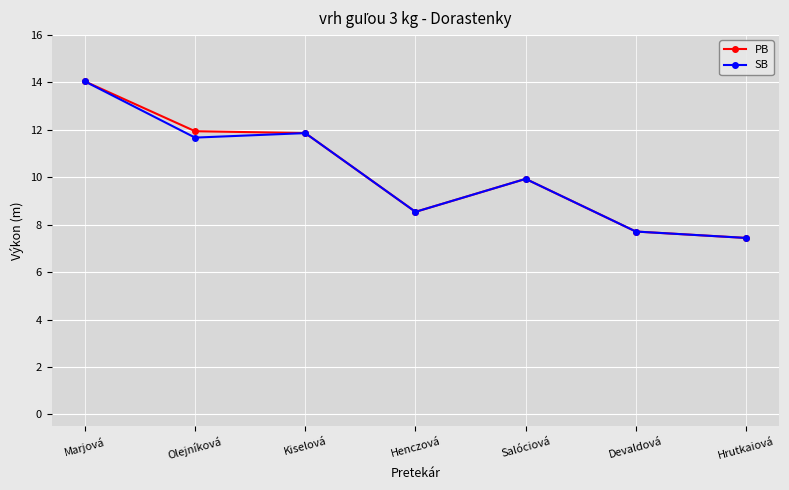

What is the minimum value shown in the chart?

7.4